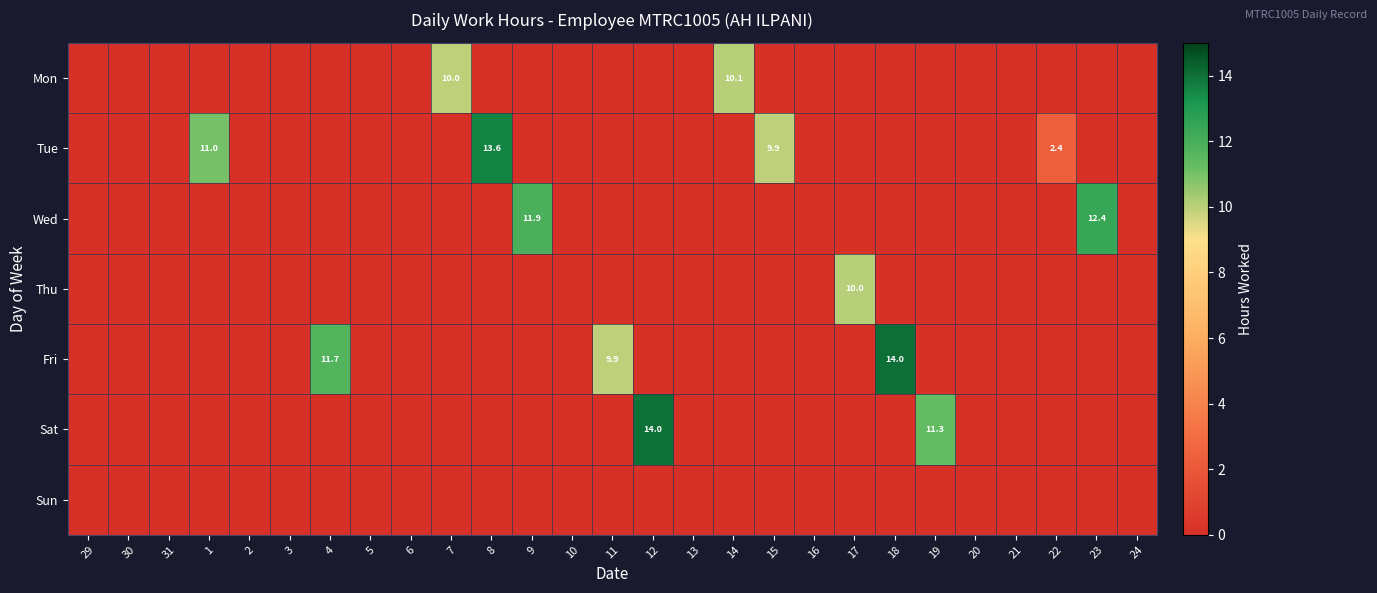

The value of Thu at 13 is -5.5. True or false?

False